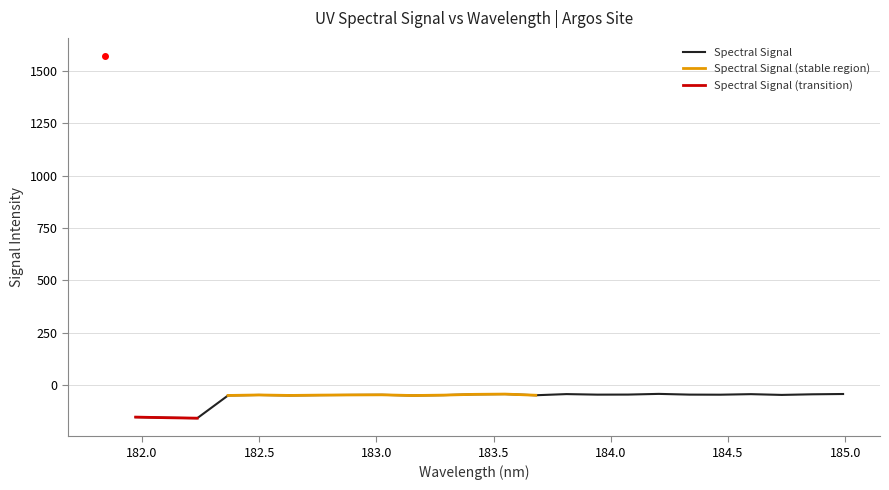

Reading left to right, extract all data points from this chart.

1570.3	-152.1	-155.0	-157.2	-48.9	-46.6	-48.8	-47.2	-46.4	-45.9	-49.2	-47.3	-43.6	-42.3	-47.9	-42.4	-45.0	-44.7	-41.4	-44.9	-45.3	-42.7	-46.3	-43.4	-42.0